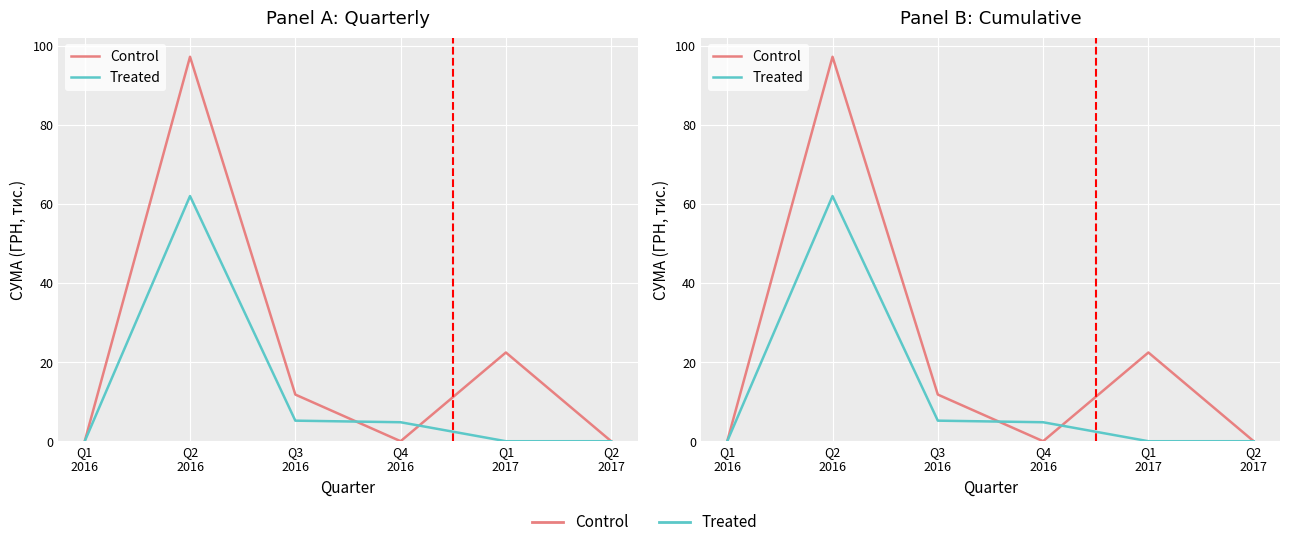

List the labels in order of Treated value, smallest first.

Q1
2016, Q1
2017, Q2
2017, Q4
2016, Q3
2016, Q2
2016